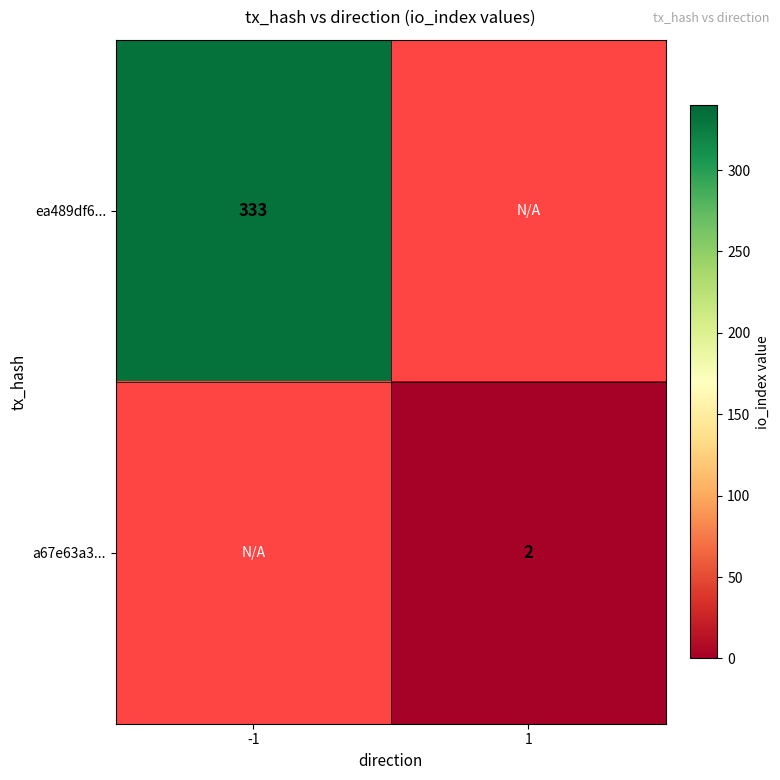

Is the value of ea489df6... at -1 greater than the value of a67e63a3... at 1?

Yes